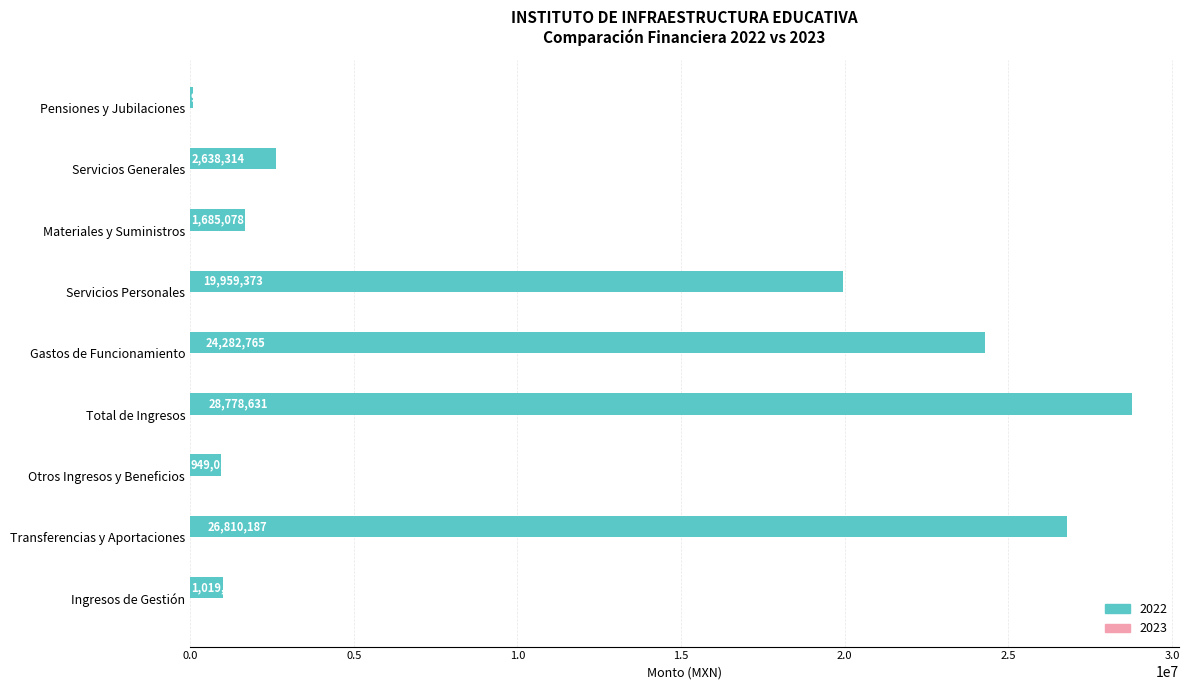

List the labels in order of value, largest first.

Total de Ingresos, Transferencias y Aportaciones, Gastos de Funcionamiento, Servicios Personales, Servicios Generales, Materiales y Suministros, Ingresos de Gestión, Otros Ingresos y Beneficios, Pensiones y Jubilaciones